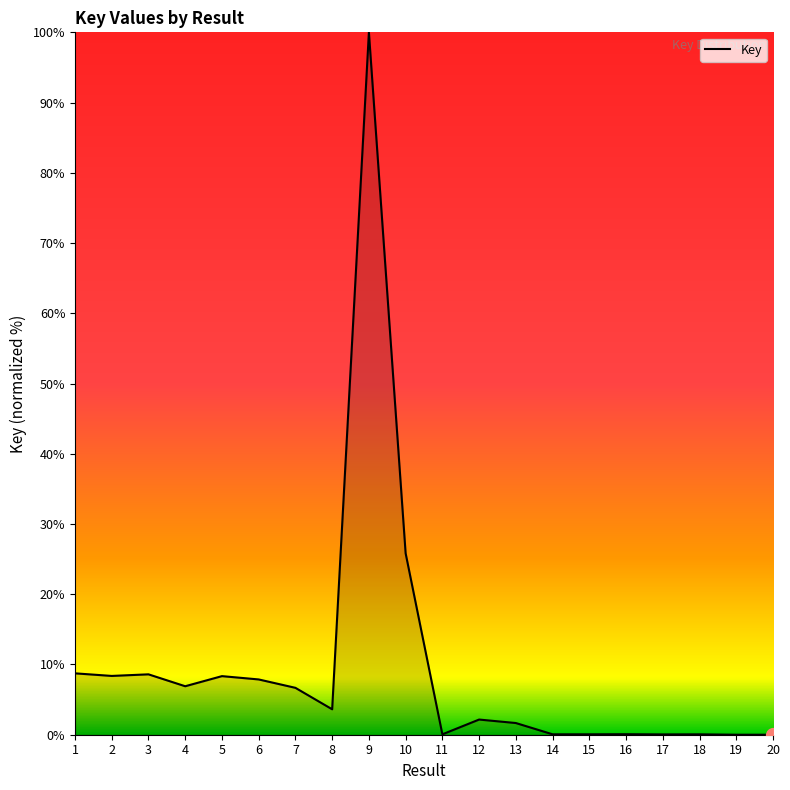

What value does the data have at 13?

1.7